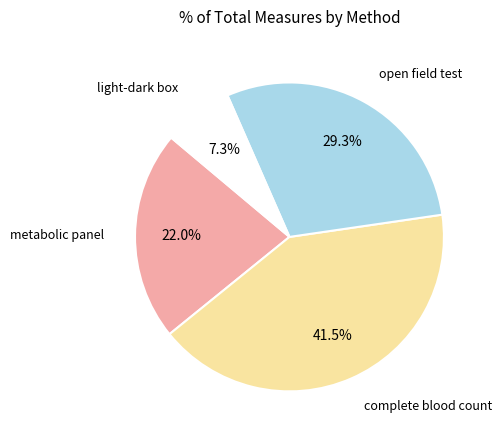

Is there a majority slice in this chart?

No